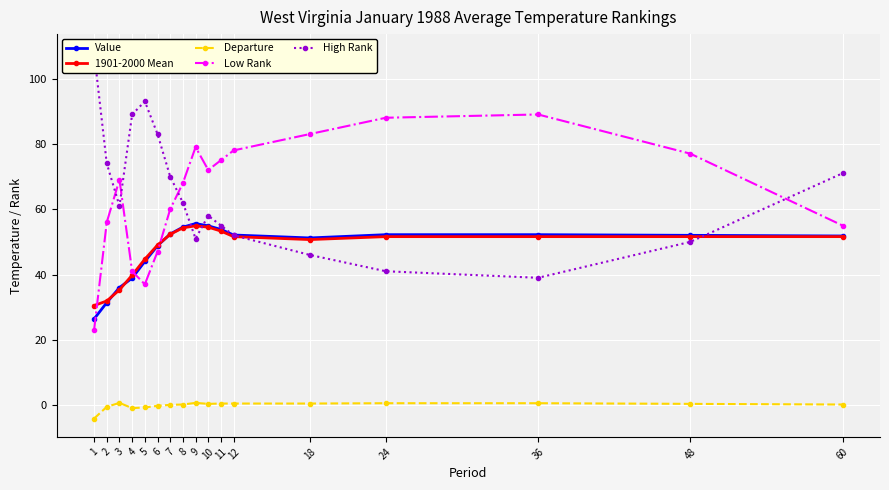

Which category has the lowest value in the 1901-2000 Mean series?

1